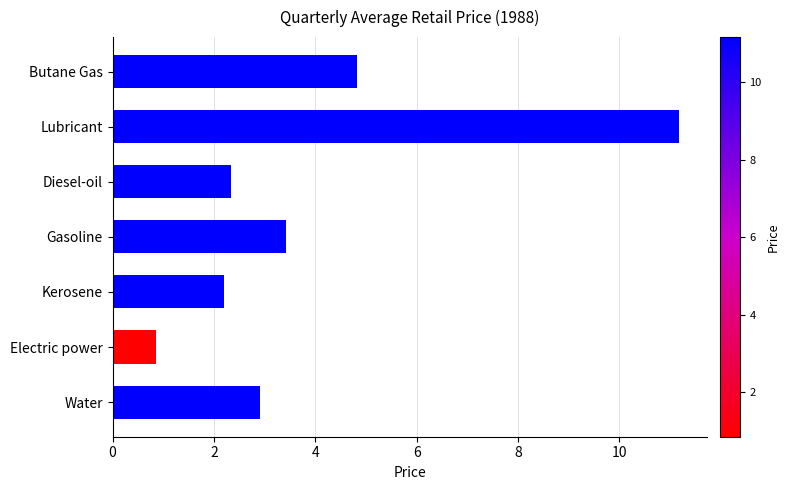

The chart shows a value of 11.2 at Lubricant. True or false?

True